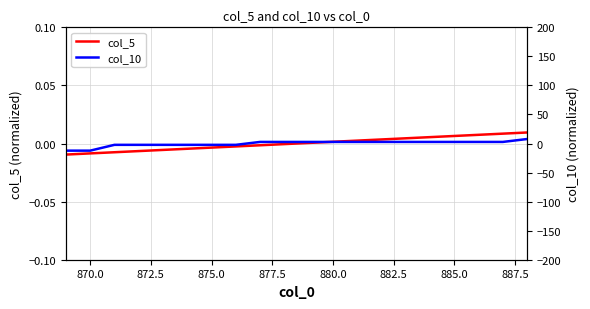

What are all the series names shown in the legend?

col_5, col_10